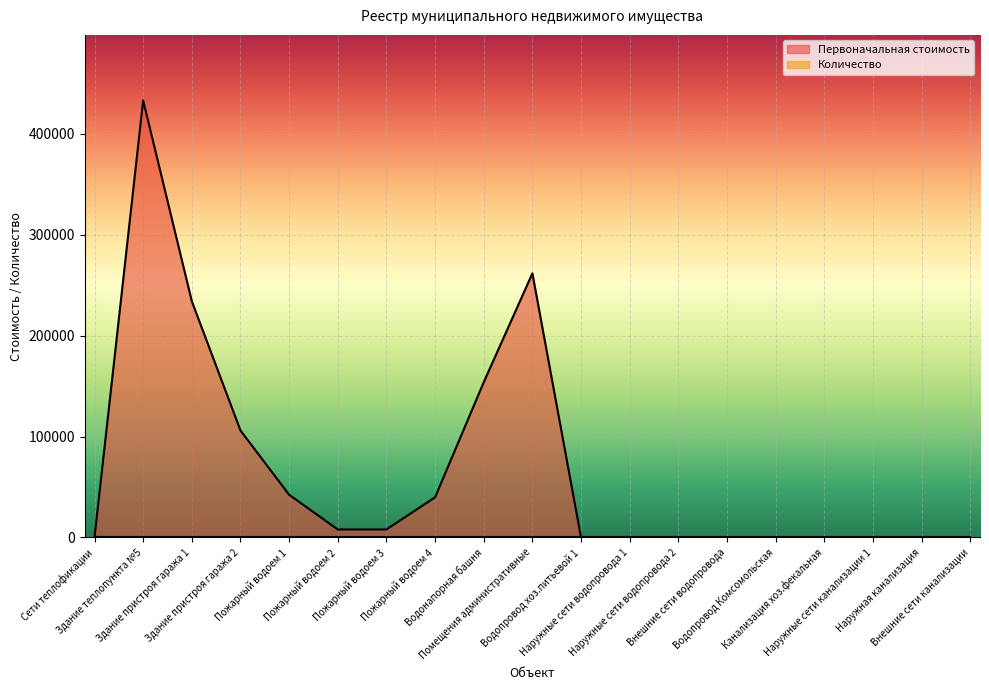

What position from the left is Водопровод Комсомольская?

15